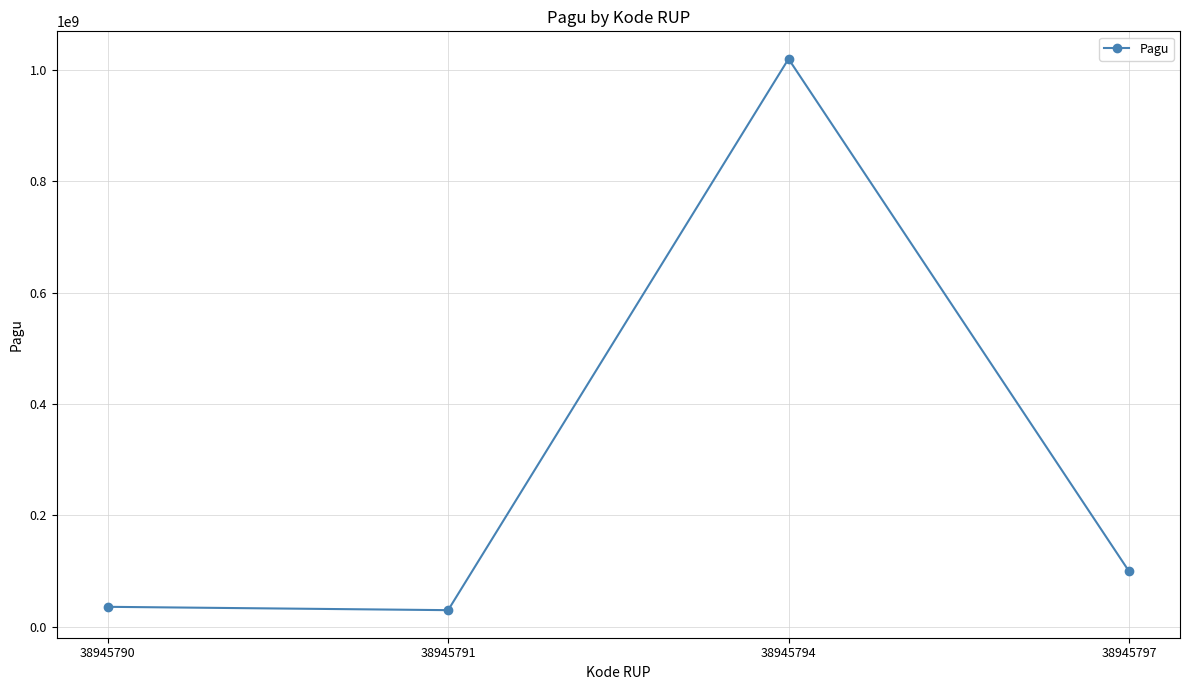

What is the change in value from 38945790 to 38945794?

+984000000